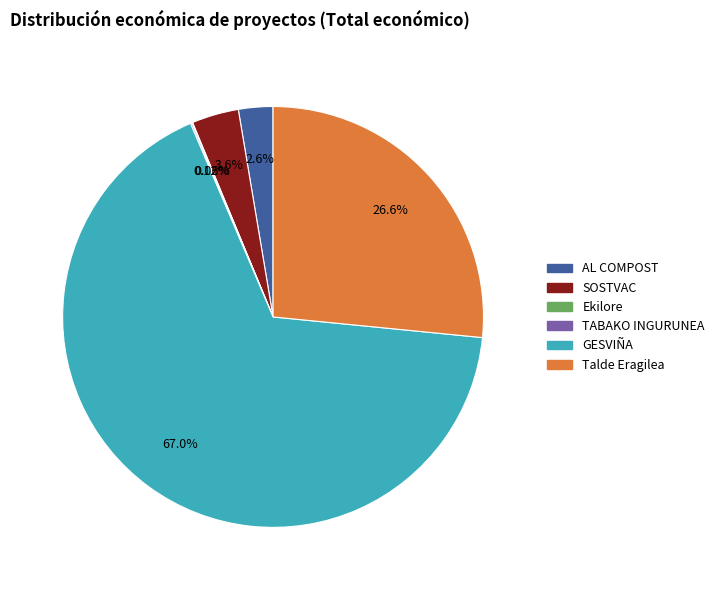

The AL COMPOST slice represents 3% of the pie. True or false?

True